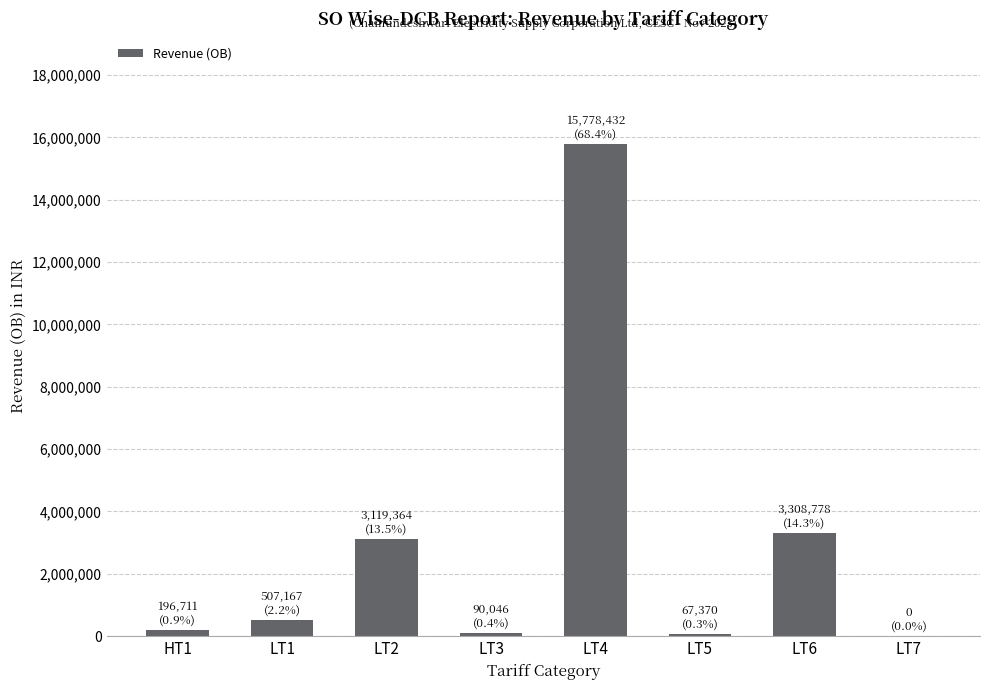

Is it true that the value at LT4 is 28299594.2?

False